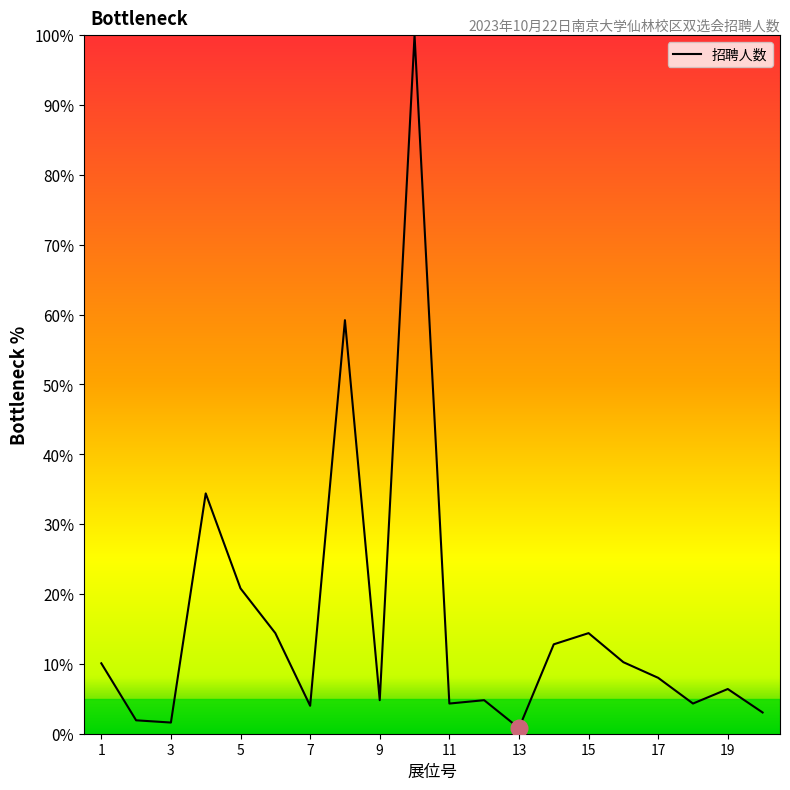

What is the difference between the maximum and minimum values?

99.2